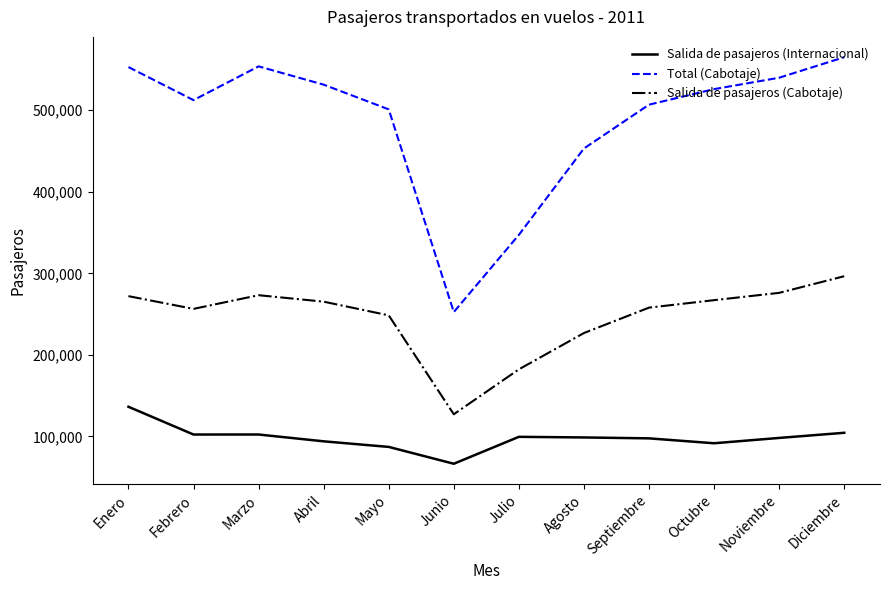

True or false: Salida de pasajeros (Cabotaje) has a value of 257978 at Septiembre.

True